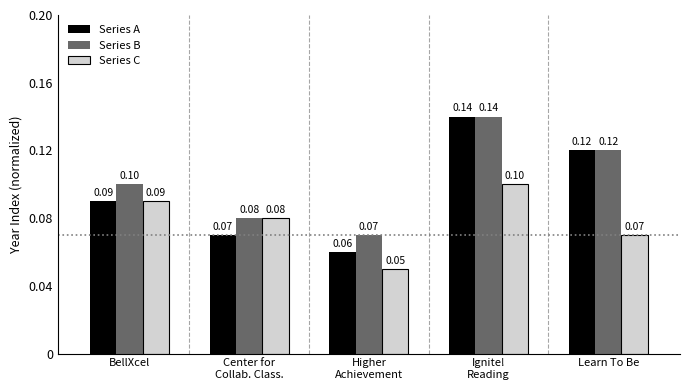

Reading left to right, list all the values displayed in this chart.

Series A: BellXcel=0.1	Center for
Collab. Class.=0.1	Higher
Achievement=0.1	Ignite!
Reading=0.1	Learn To Be=0.1
Series B: BellXcel=0.1	Center for
Collab. Class.=0.1	Higher
Achievement=0.1	Ignite!
Reading=0.1	Learn To Be=0.1
Series C: BellXcel=0.1	Center for
Collab. Class.=0.1	Higher
Achievement=0.1	Ignite!
Reading=0.1	Learn To Be=0.1